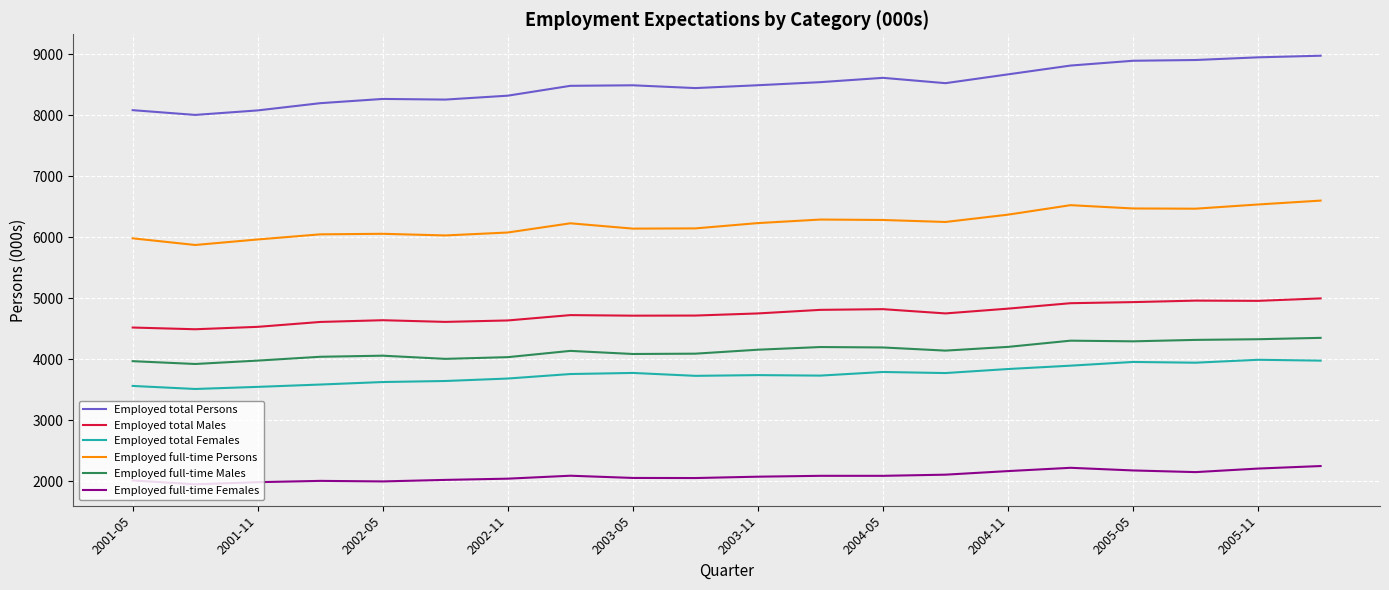

Which series has the widest spread of values?

Employed total Persons